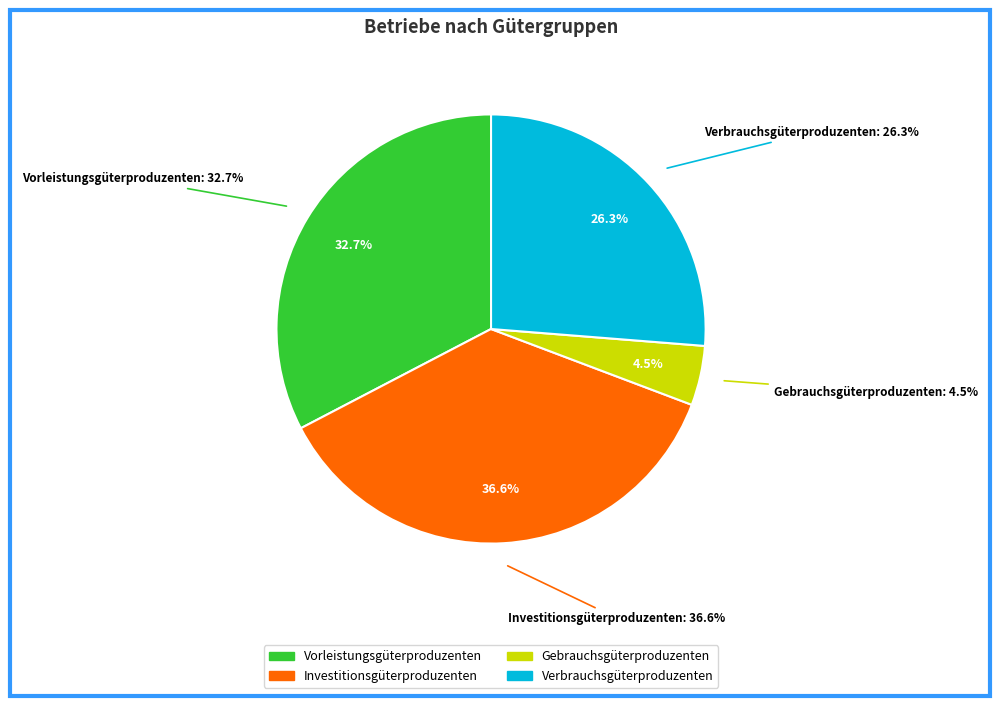

Is the sum of Verbrauchsgüterproduzenten and Gebrauchsgüterproduzenten greater than half?

No